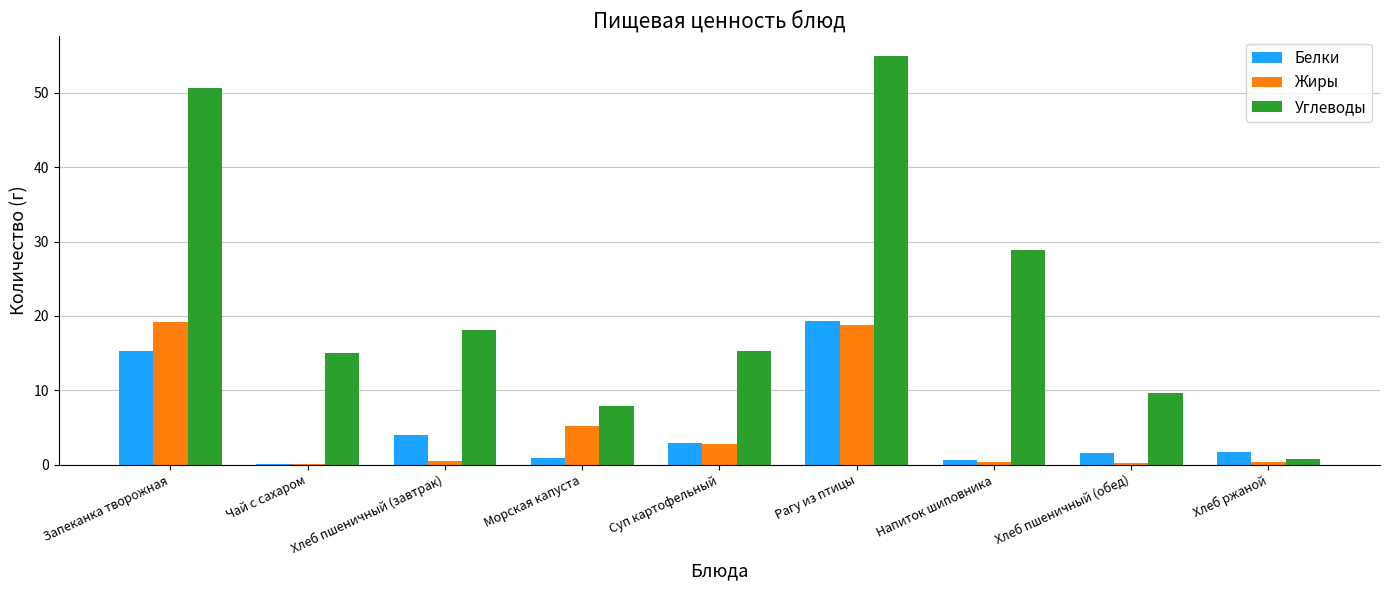

Which category has the highest value in the Углеводы series?

Рагу из птицы